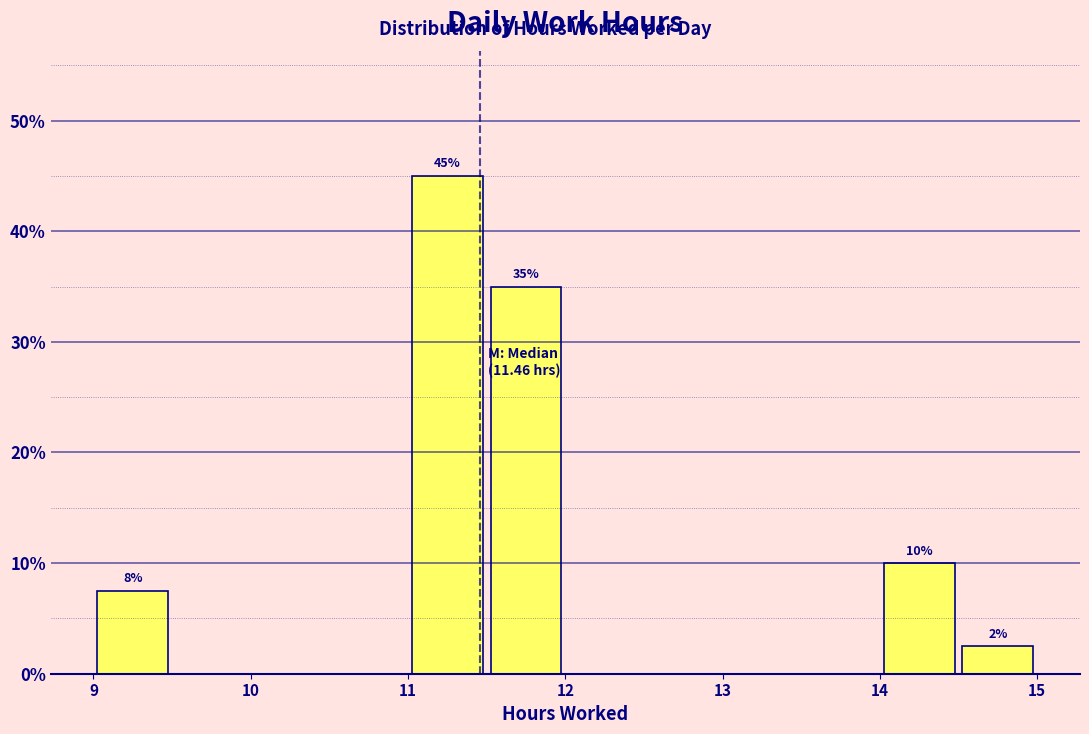

Which range on the x-axis has the tallest bar?

11.0 to 11.5